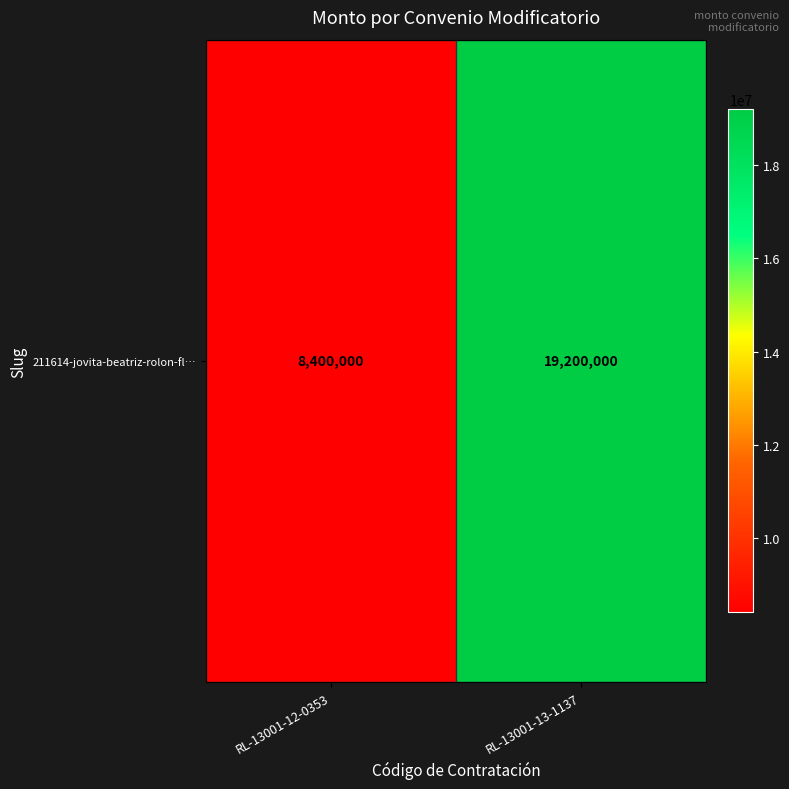

What is the maximum value shown in the chart?

19200000